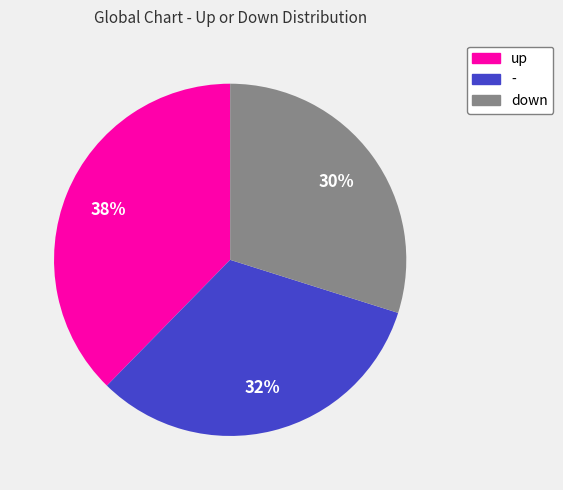

Is the sum of down and up greater than half?

Yes